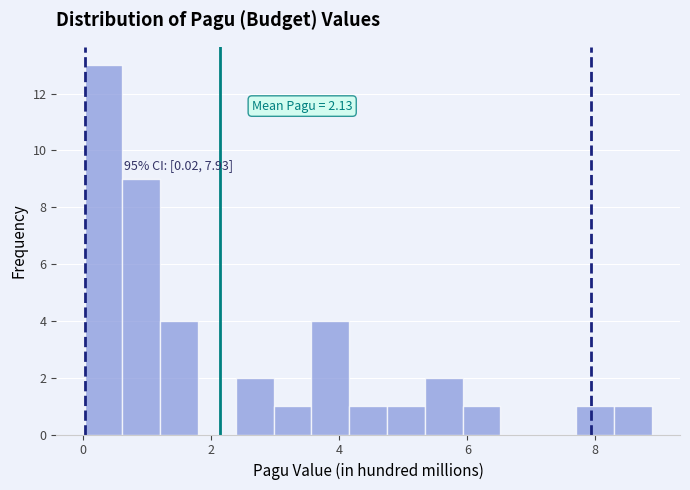

Read against the x-axis, roughly where is the centre of the tallest bar?

0.4